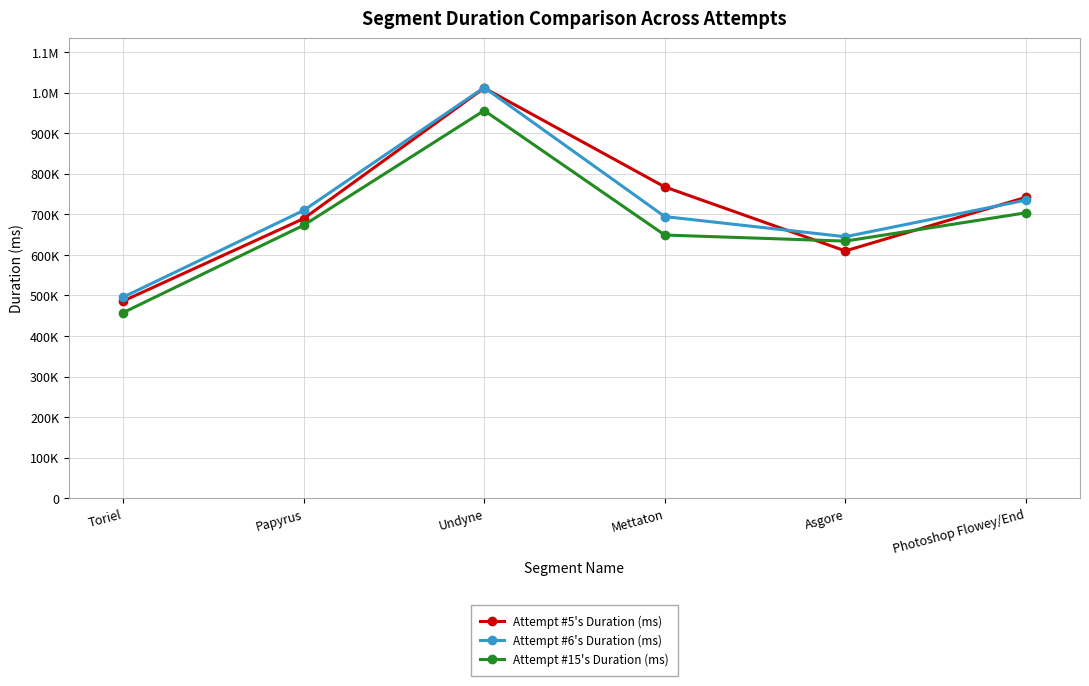

In Attempt #15's Duration (ms), how many points are higher than both neighbors (excluding endpoints)?

1